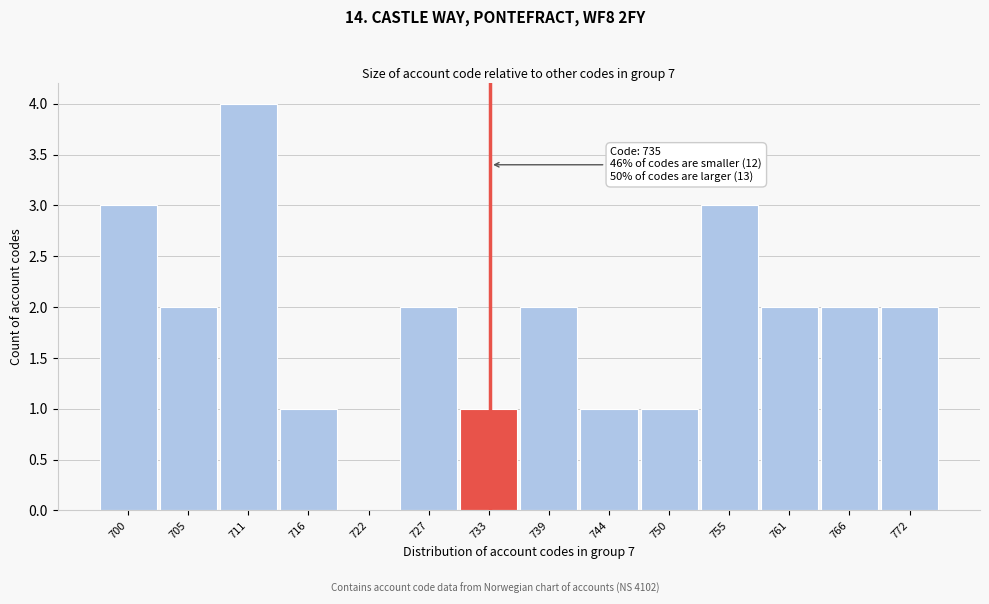

Reading left to right, list all the values displayed in this chart.

700=3	705=2	711=4	716=1	722=0	727=2	733=1	739=2	744=1	750=1	755=3	761=2	766=2	772=2